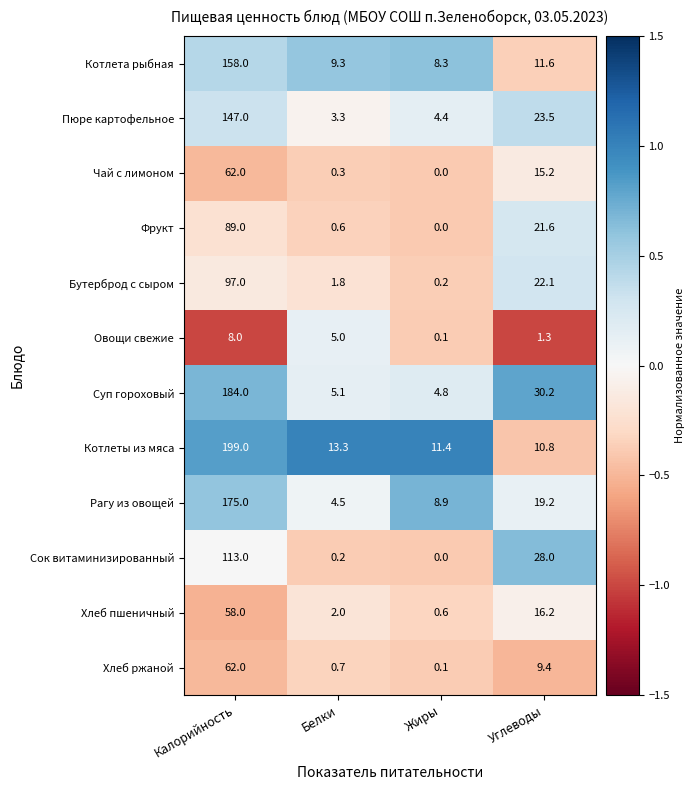

What is the lowest value of the Суп гороховый series?

4.8